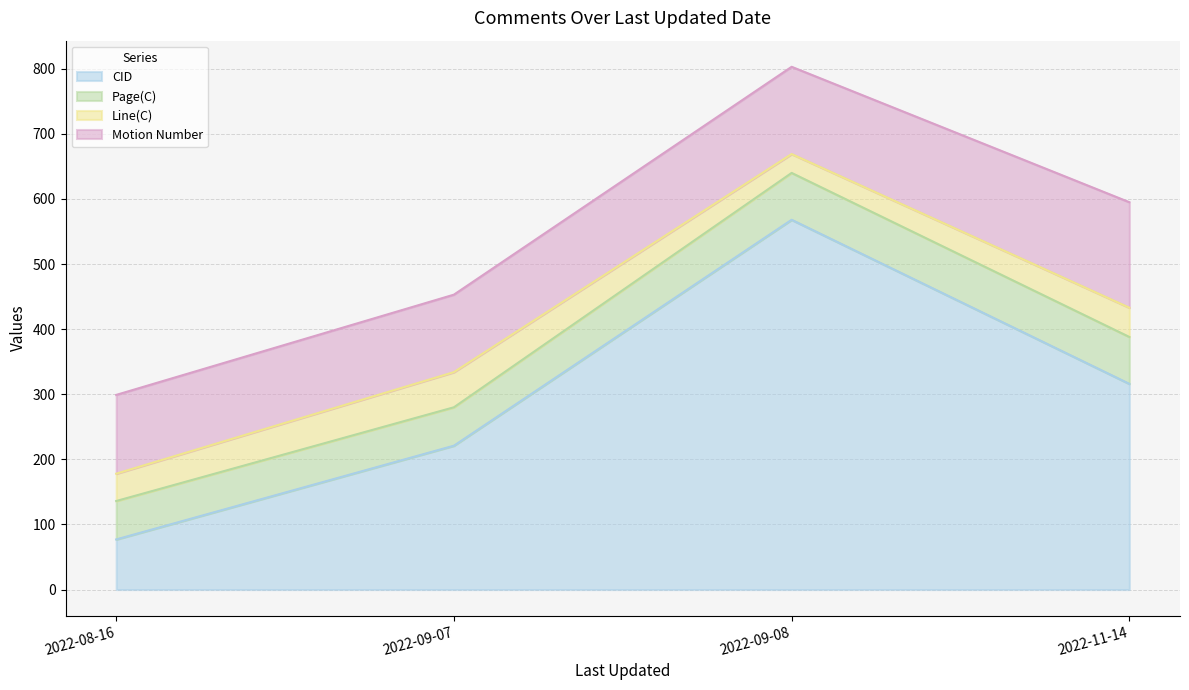

Which series has the largest range (max minus min)?

CID